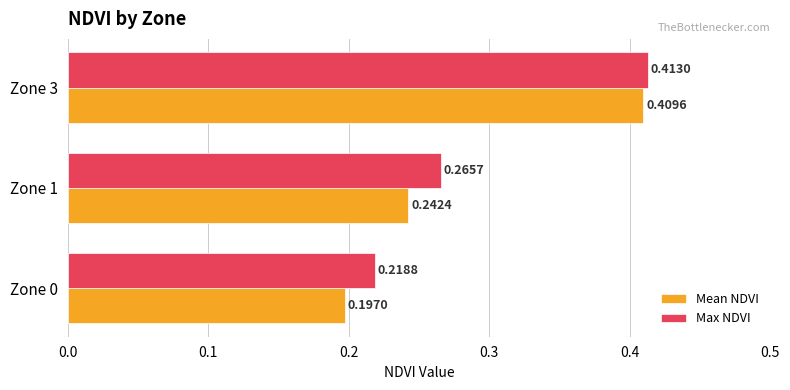

Which series changed the most between Zone 1 and Zone 3?

Mean NDVI